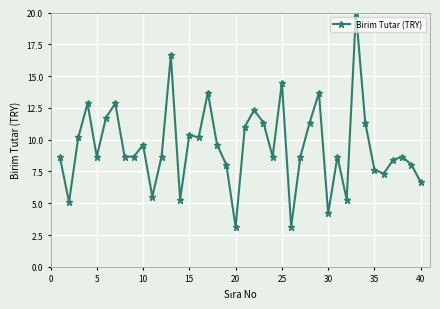

What is the minimum value shown in the chart?

3.1